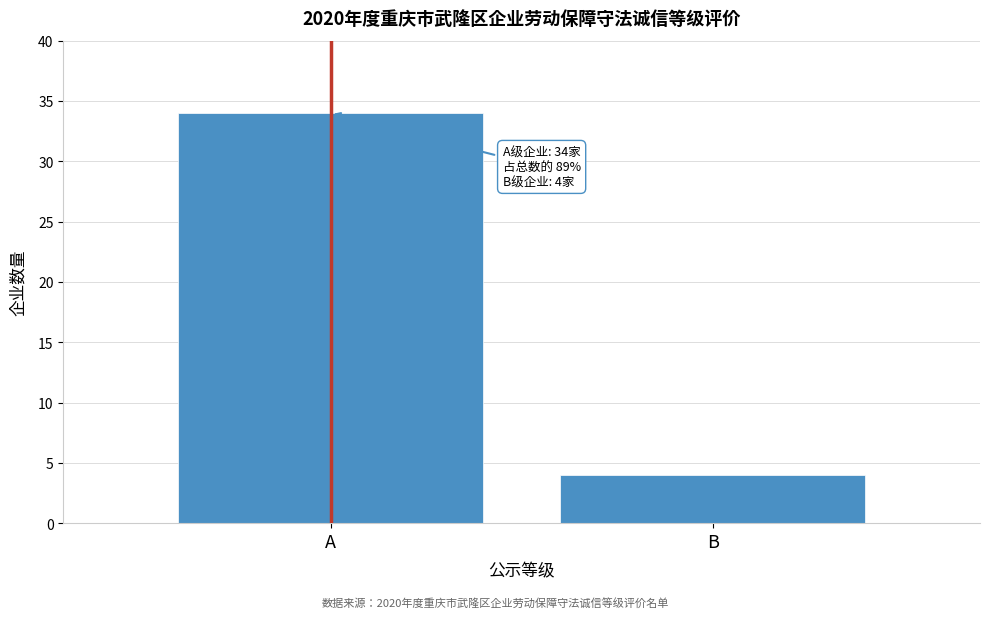

Reading left to right, transcribe all the data shown in this chart.

A=34	B=4